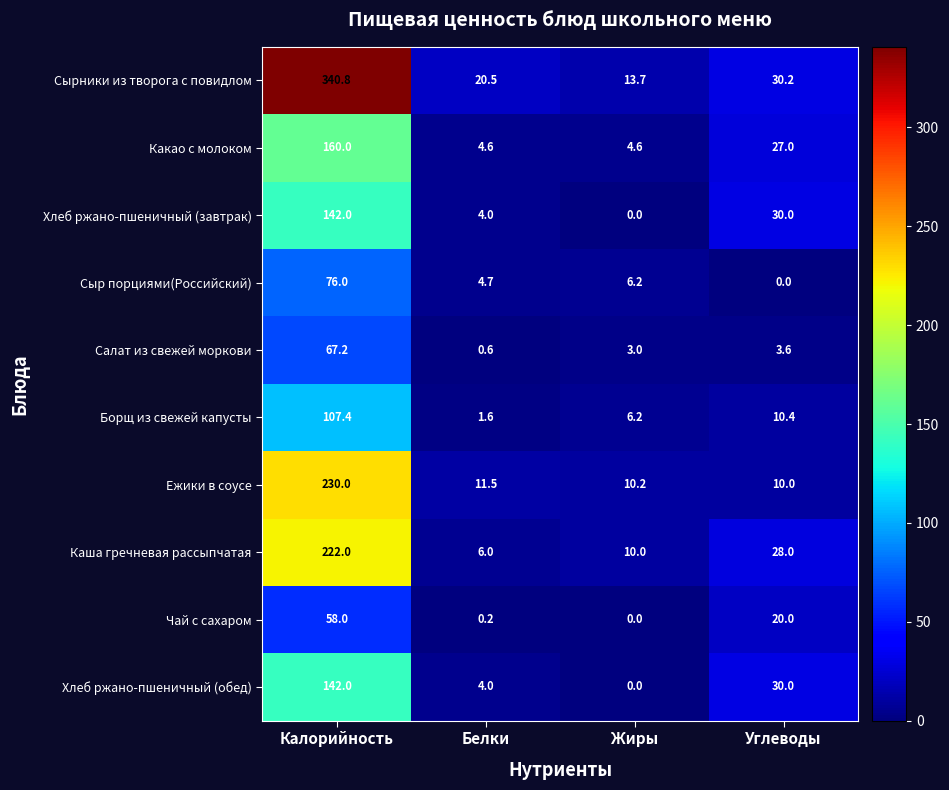

Rank the categories by Каша гречневая рассыпчатая value from highest to lowest.

Калорийность, Углеводы, Жиры, Белки